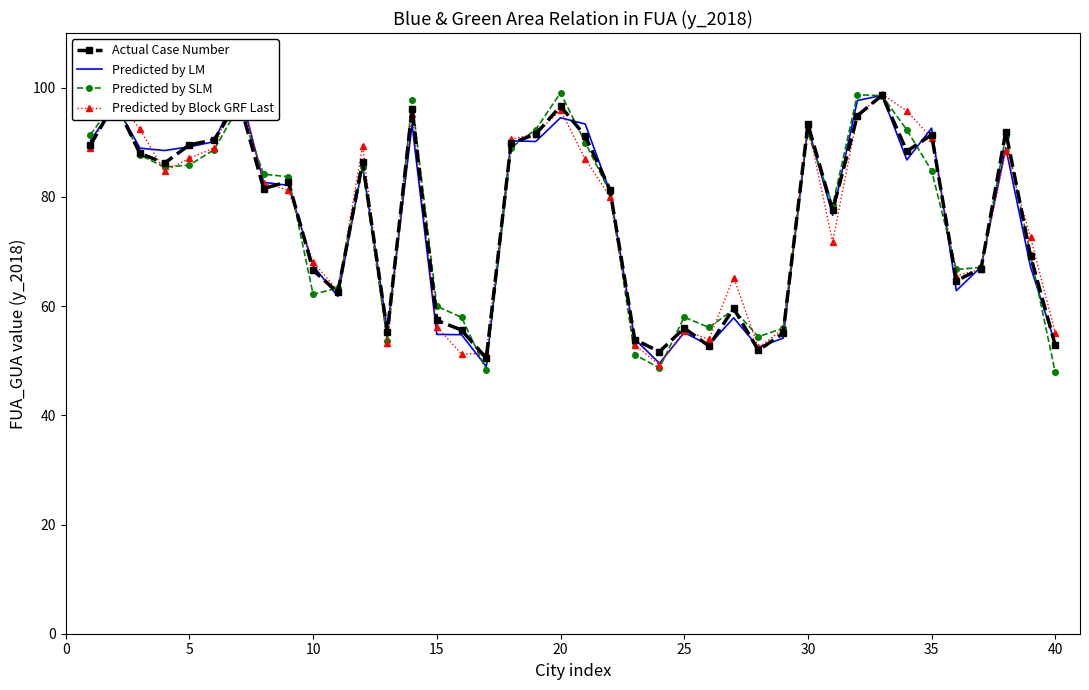

Is it true that Predicted by SLM equals 85.8 at 5?

True